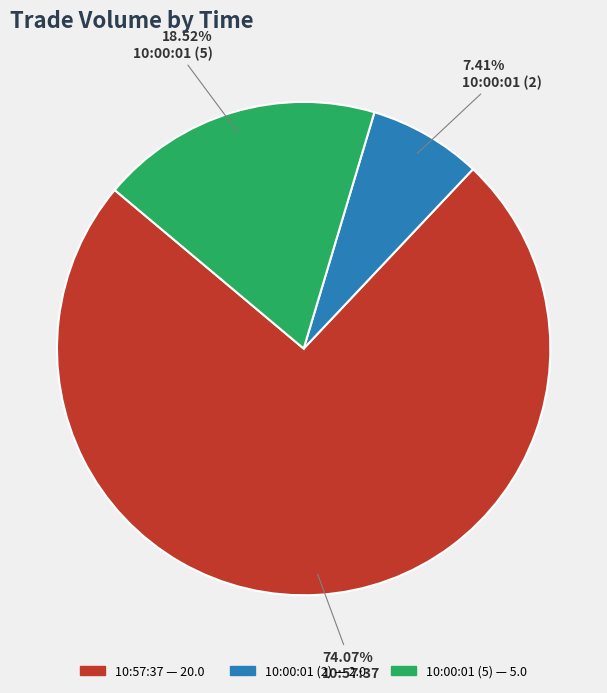

To the nearest percent, what is the difference between the 10:00:01 (5) and 10:57:37 slice percentages?

56%